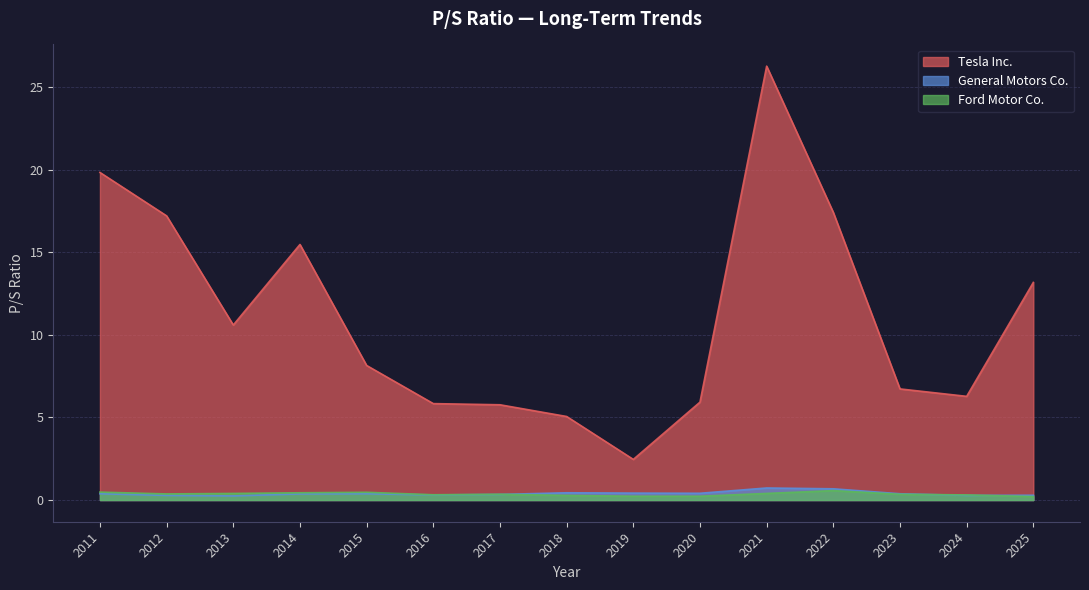

What is the sum of all General Motors Co. values?

5.9